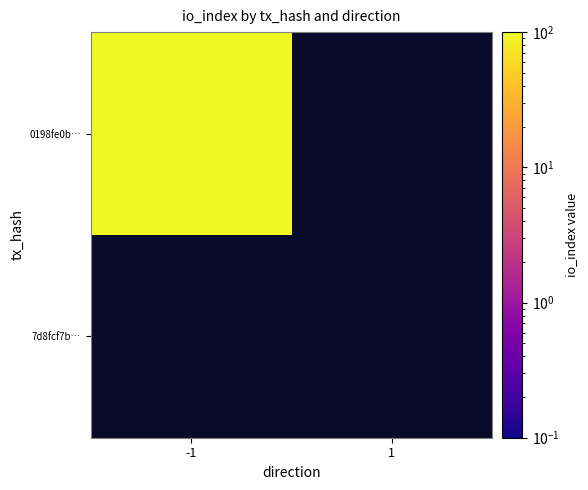

Rank the series by their maximum value, from highest to lowest.

0198fe0beebe1f525c1a9840d5370811ec89d3f, 7d8fcf7bf4316445e752a4094cff35815016de1